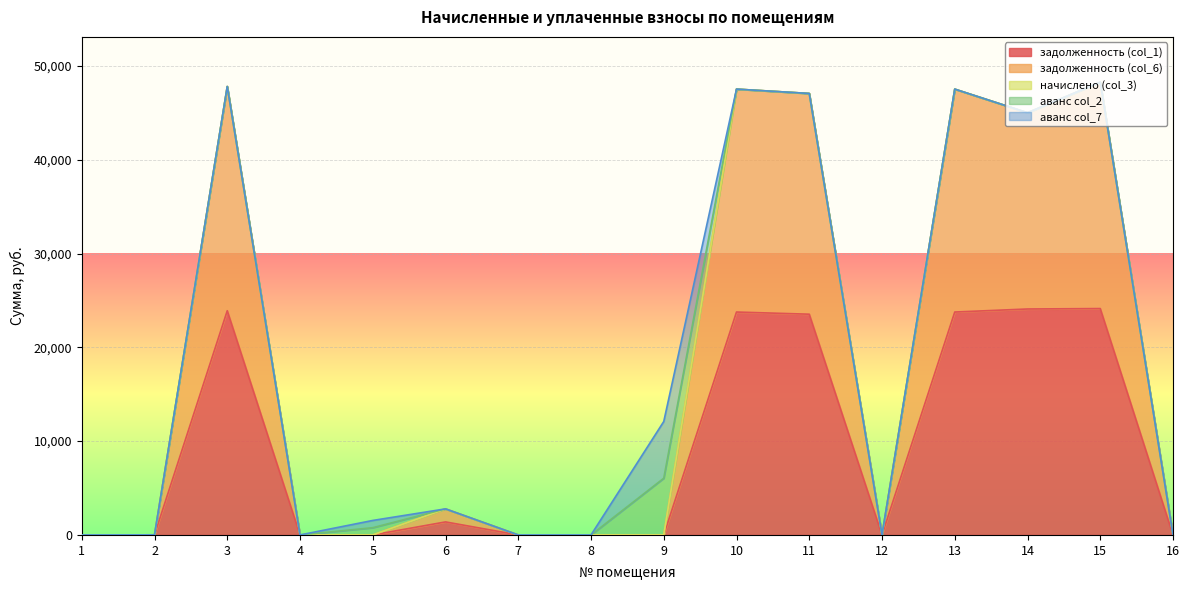

At which category does the chart reach its peak across all series?

15